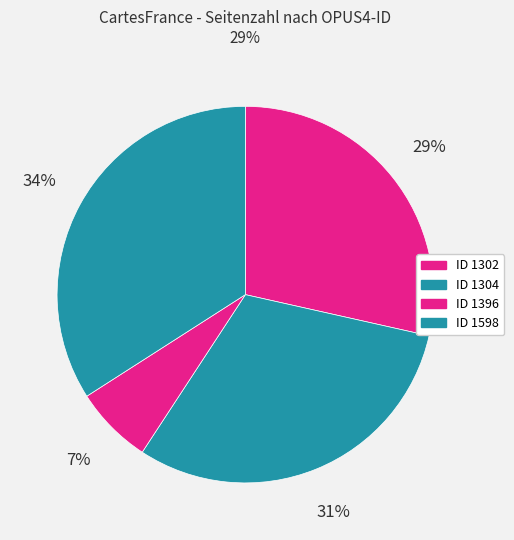

Which category has the smallest portion of the pie?

ID 1396